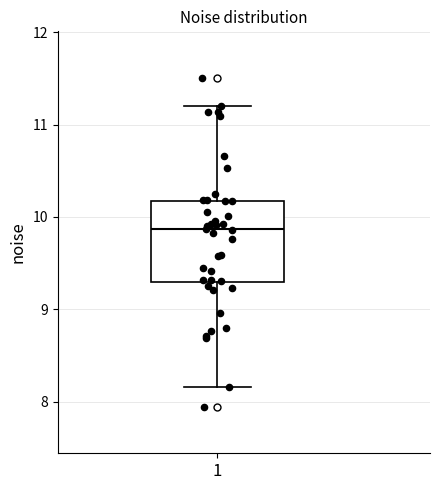

Read this box plot against the y-axis: the position of the median line, the range covered by the box, and the ends of both whiskers. The values are not printed on the chart, so give them approximately, as read against the axis.

median 9.9, box 9.3 to 10.2, whiskers 8.2 to 11.2